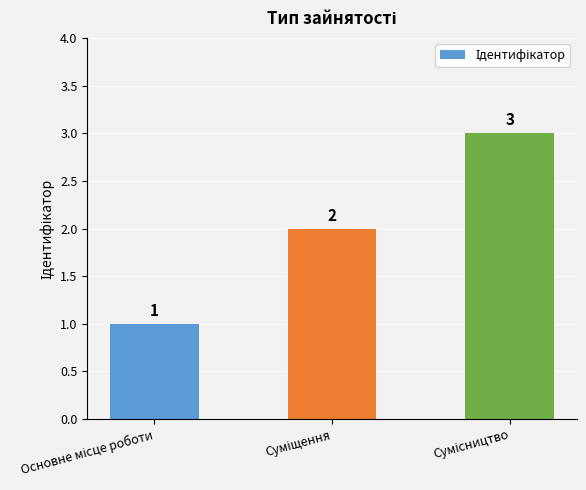

What is the greatest value displayed?

3